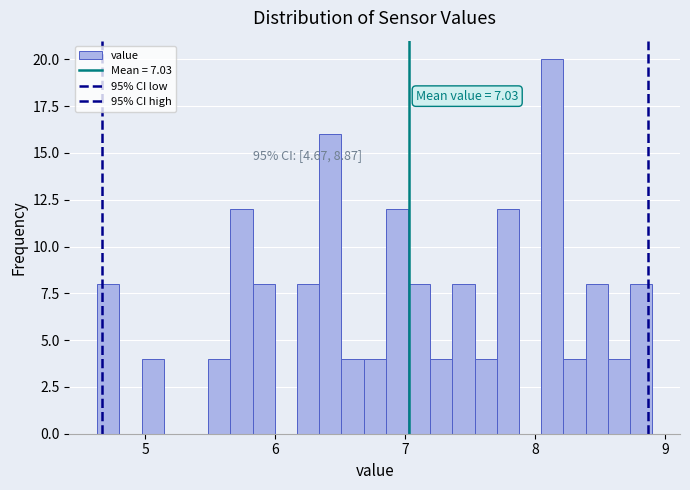

Around what value on the x-axis is the tallest bar? Give the approximate position of its centre, as read against the axis.

8.1